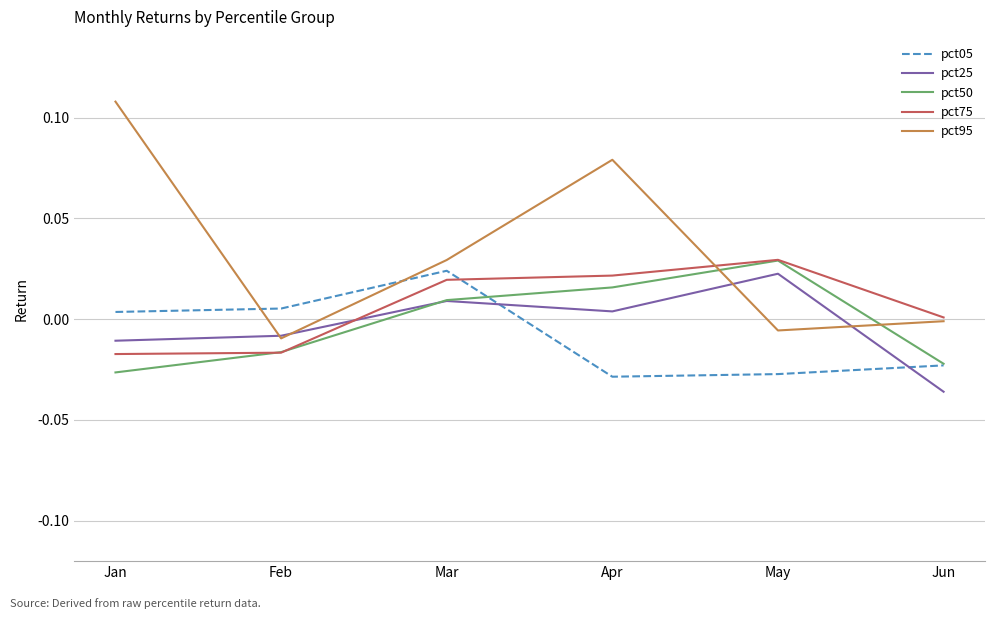

Which series ends up on top after the final intersection of pct95 and pct25?

pct95